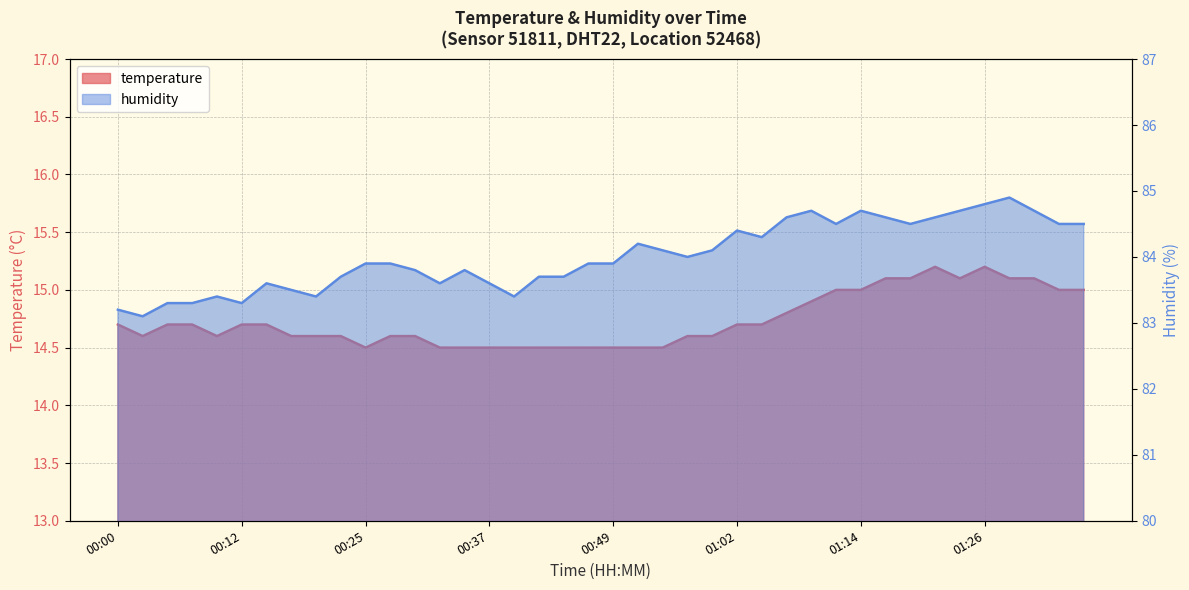

The value of temperature at 00:42 is 14.5. True or false?

True